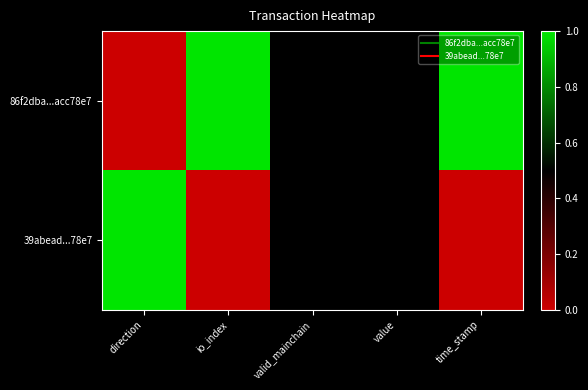

Count the number of categories in the chart.

5